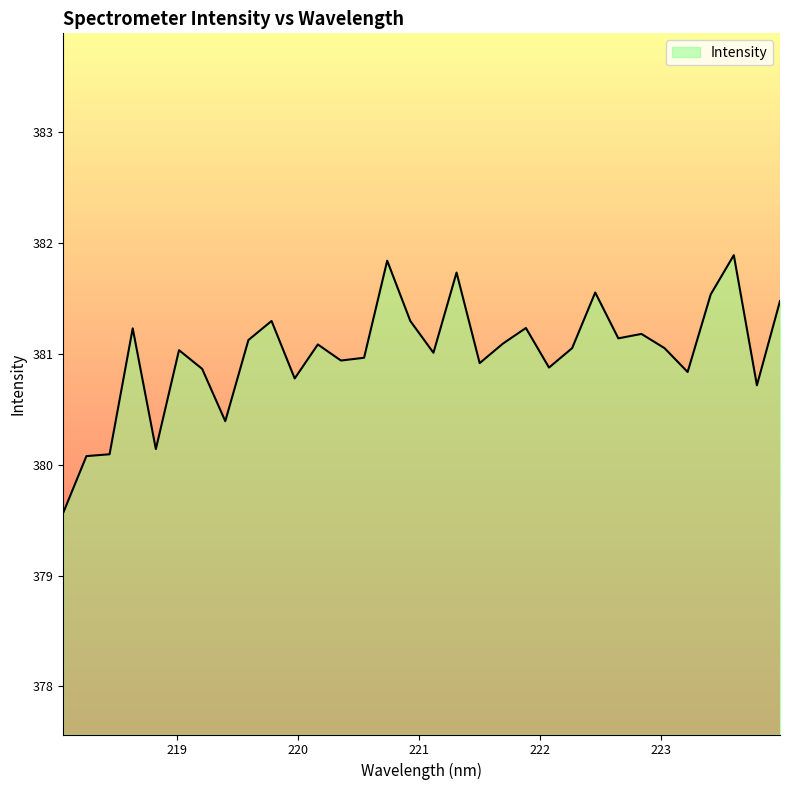

What is the difference between the maximum and minimum values?

2.3